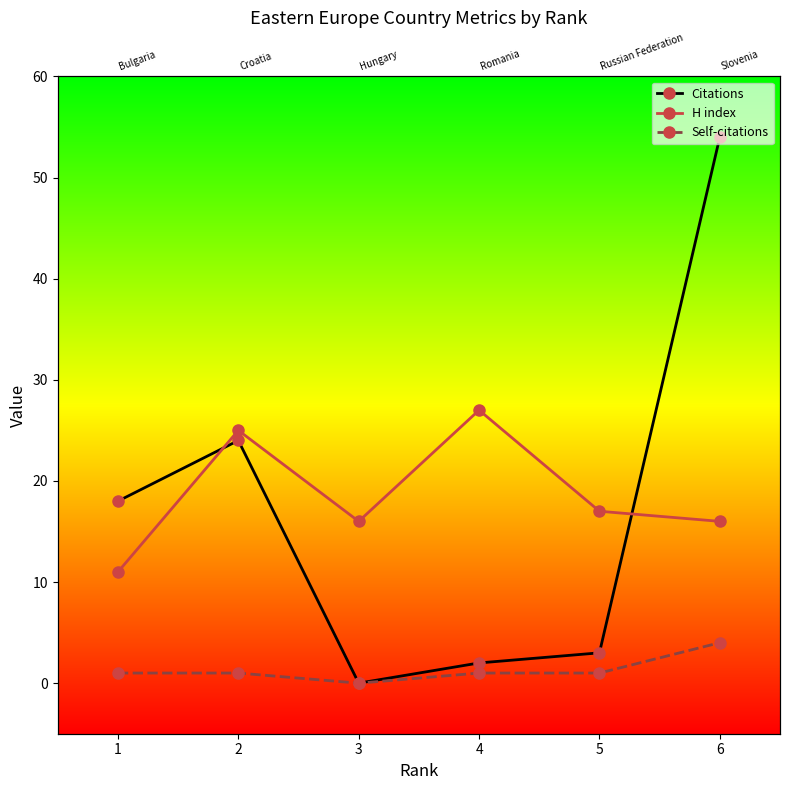

The Citations series shows 34 at 6. True or false?

False